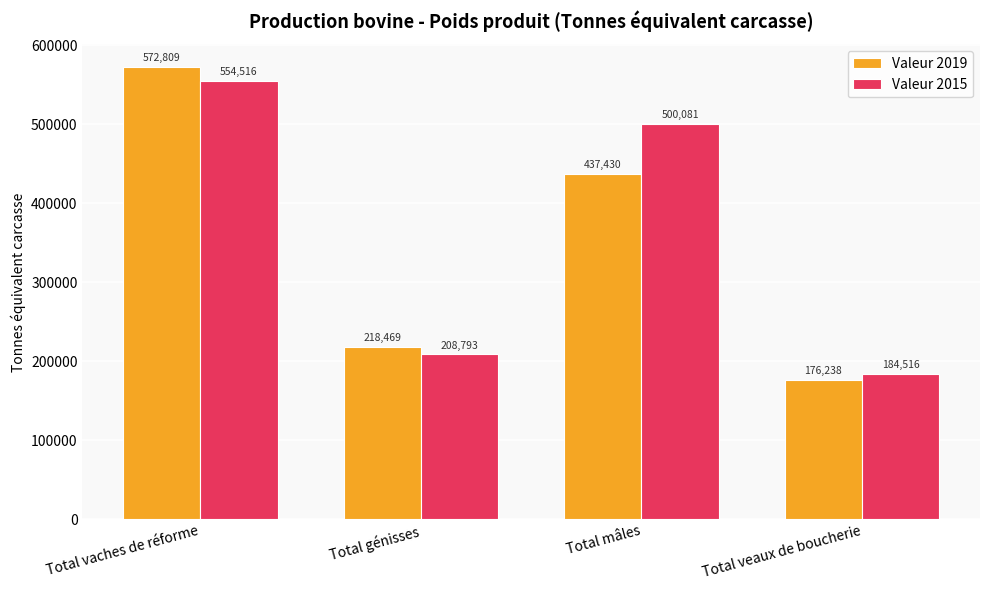

Count the number of categories in the chart.

4